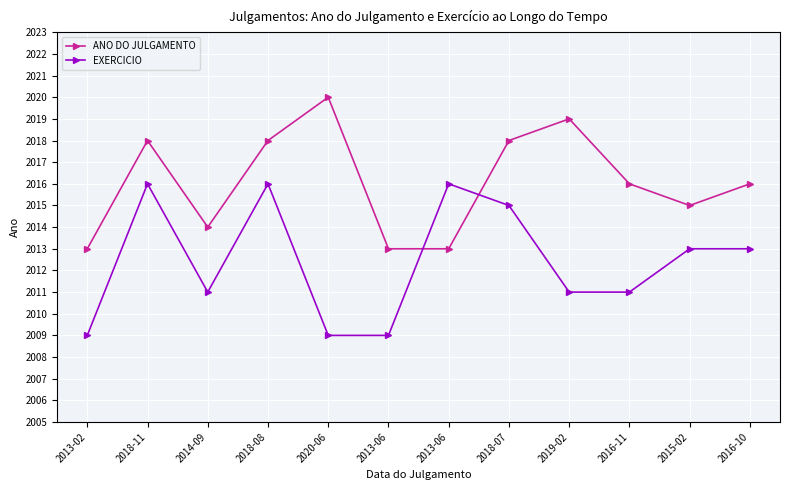

What is the label of the 1st point from the left?

2013-02